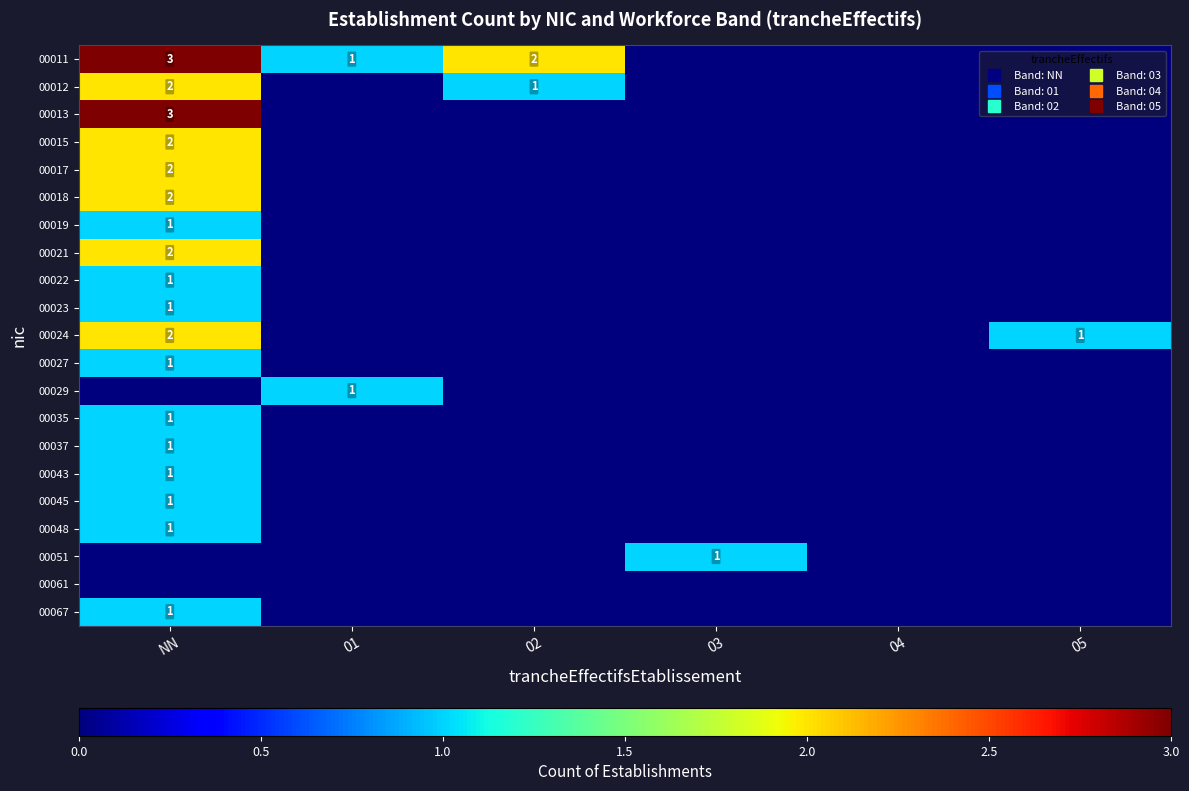

Rank the categories by 00029 value from lowest to highest.

NN, 02, 03, 04, 05, 01